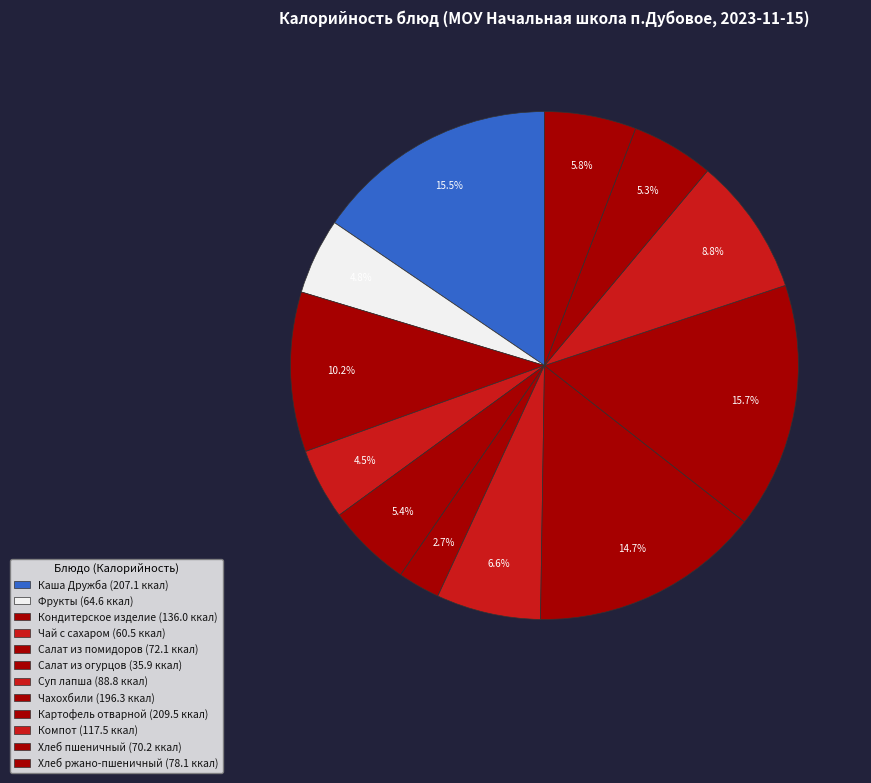

Rank the categories by value from lowest to highest.

Салат из огурцов, Чай с сахаром, Фрукты, Хлеб пшеничный, Салат из помидоров, Хлеб ржано-пшеничный, Суп лапша, Компот, Кондитерское изделие, Чахохбили, Каша Дружба, Картофель отварной